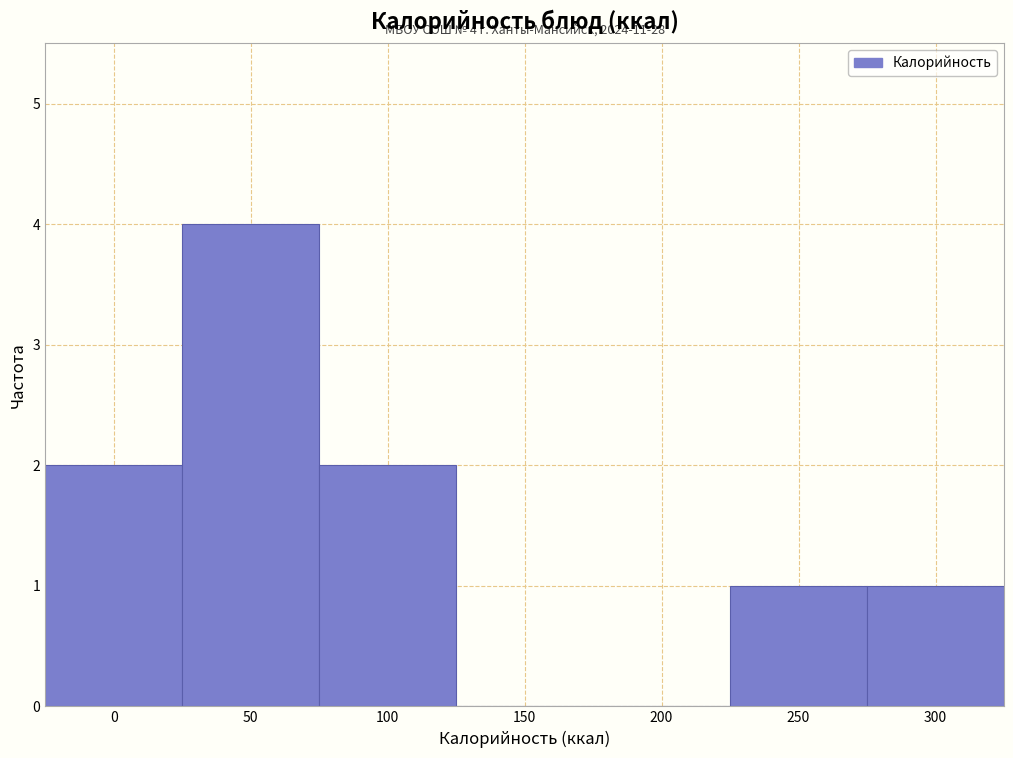

Reading left to right, list all the values displayed in this chart.

0=2	50=4	100=2	150=0	200=0	250=1	300=1